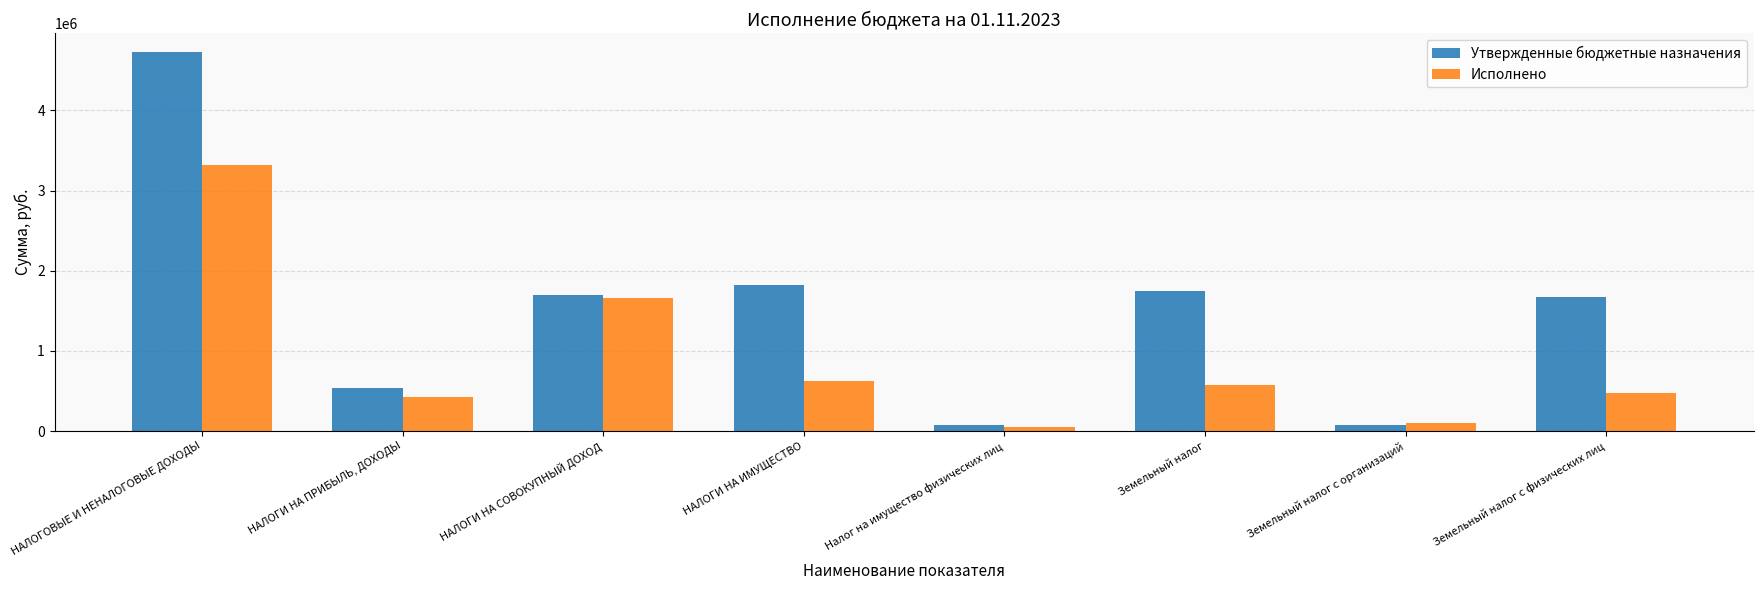

What is the sum of the Утвержденные бюджетные назначения values at НАЛОГИ НА ИМУЩЕСТВО and НАЛОГИ НА ПРИБЫЛЬ, ДОХОДЫ?

2352300.0